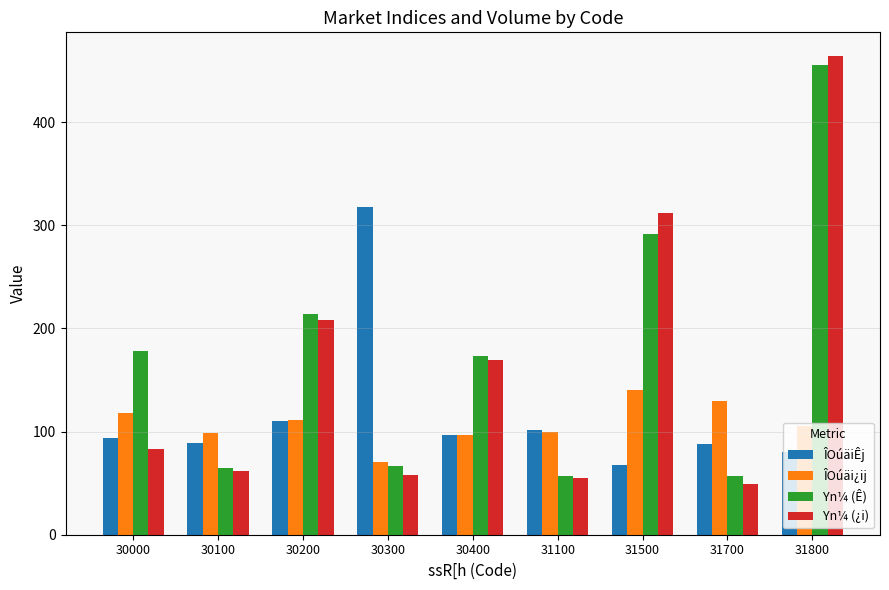

What is the minimum value shown in the chart?

49.0